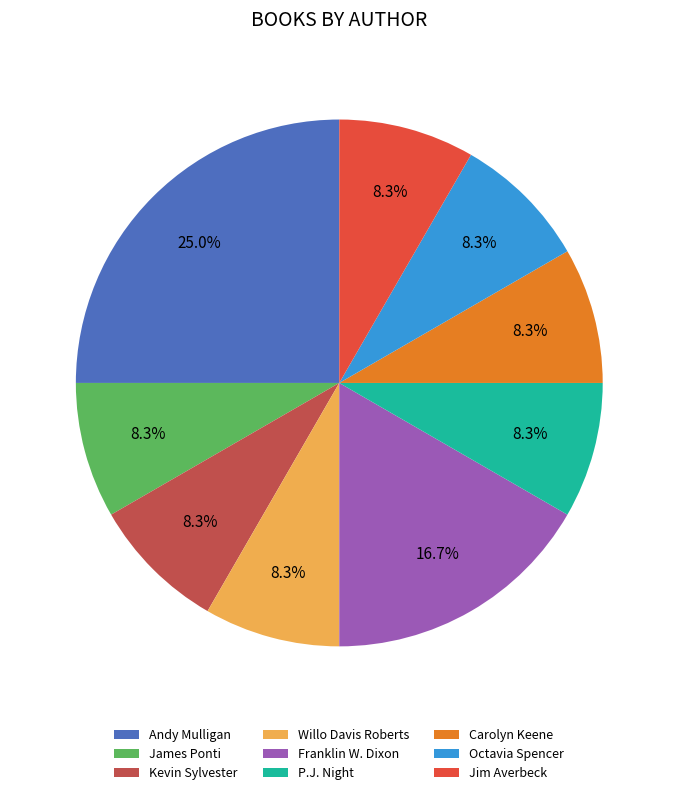

Approximately how many times larger is the value at P.J. Night compared to Kevin Sylvester?

1.0